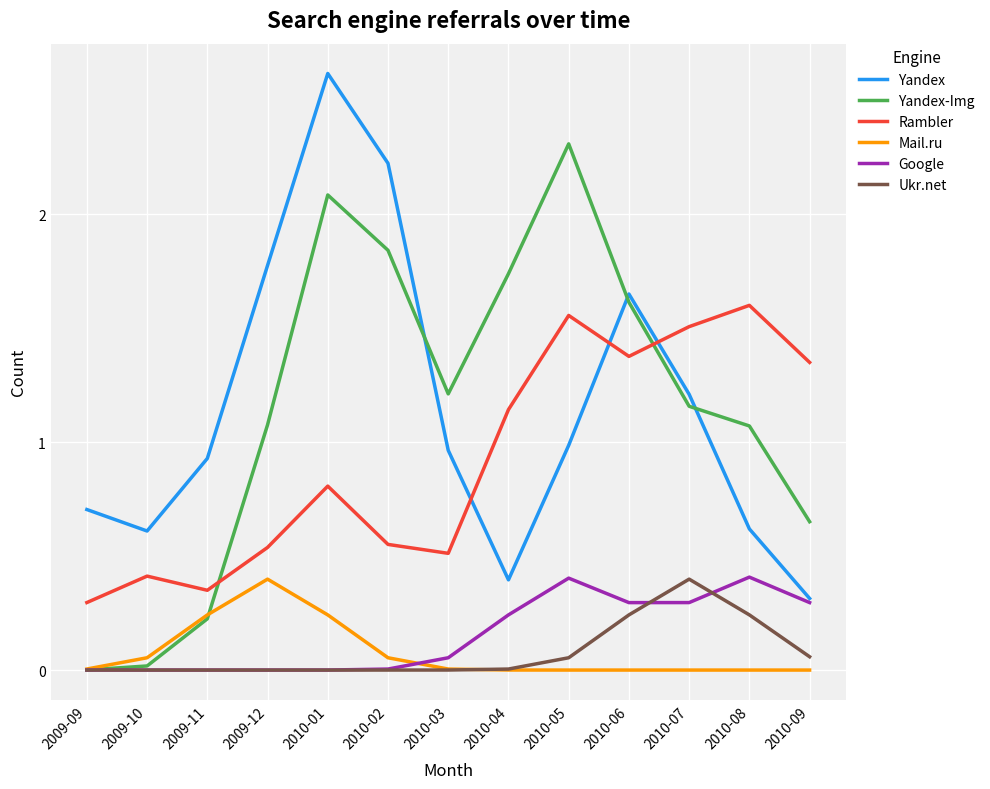

What is the difference between the maximum and minimum values in the Rambler series?

1.3